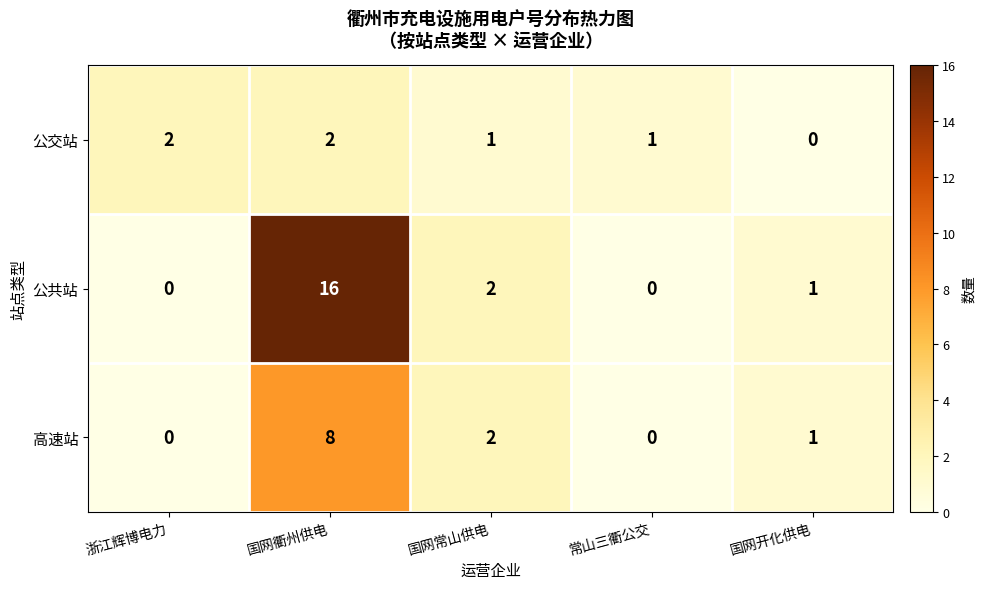

What is the difference between the 公共站 values at 国网衢州供电 and 国网常山供电?

14